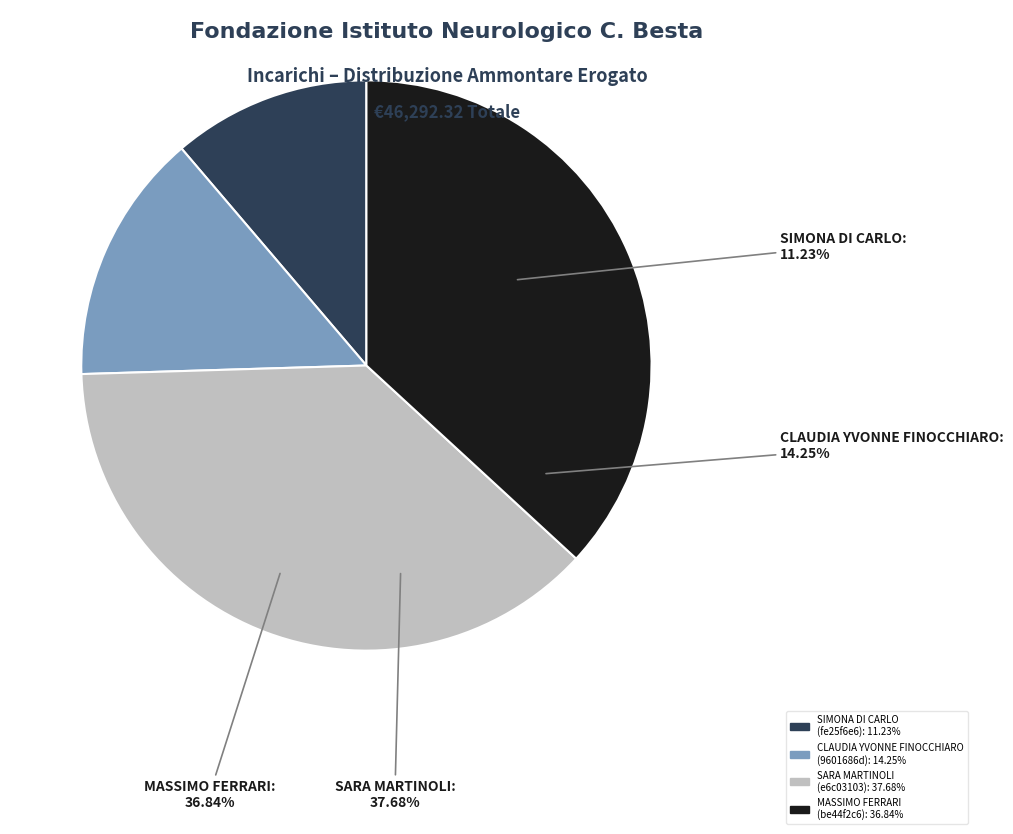

Count the number of slices in the pie.

4